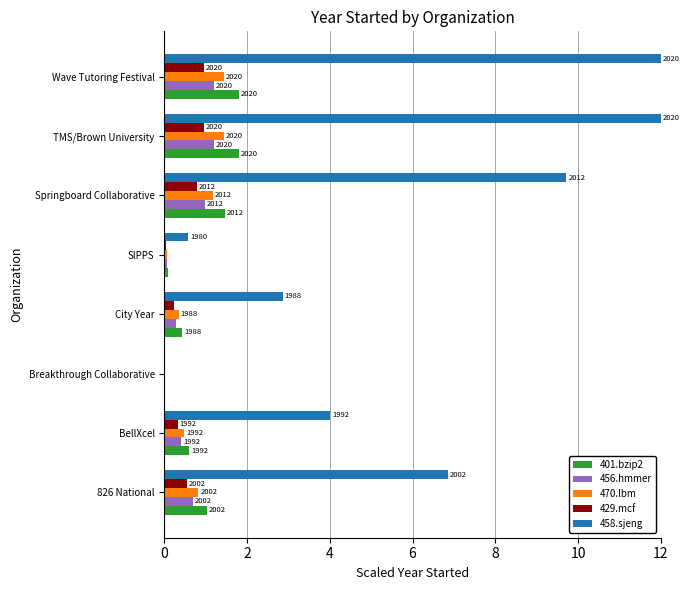

Does the chart contain stacked bars?

No